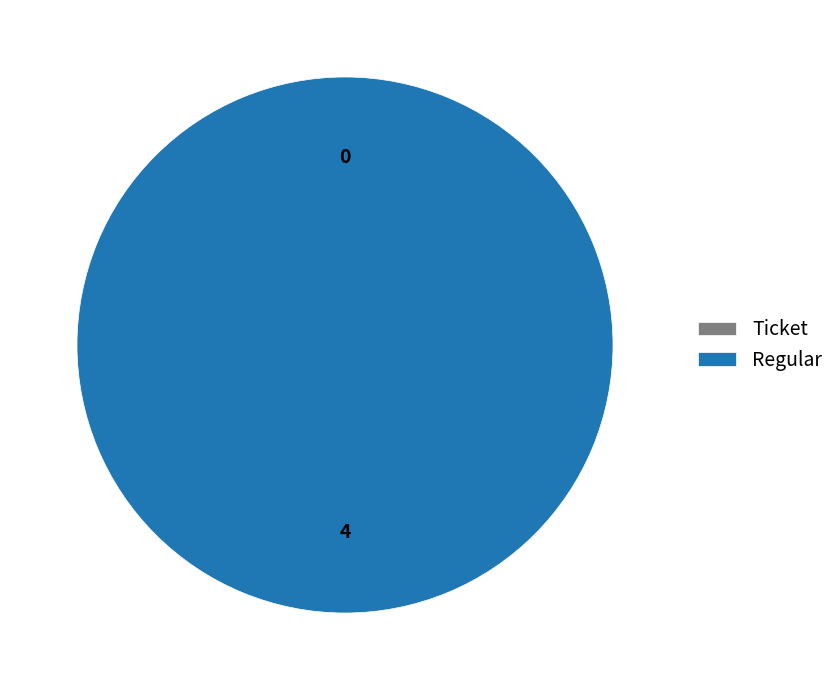

To the nearest percent, what is the average slice percentage?

50%